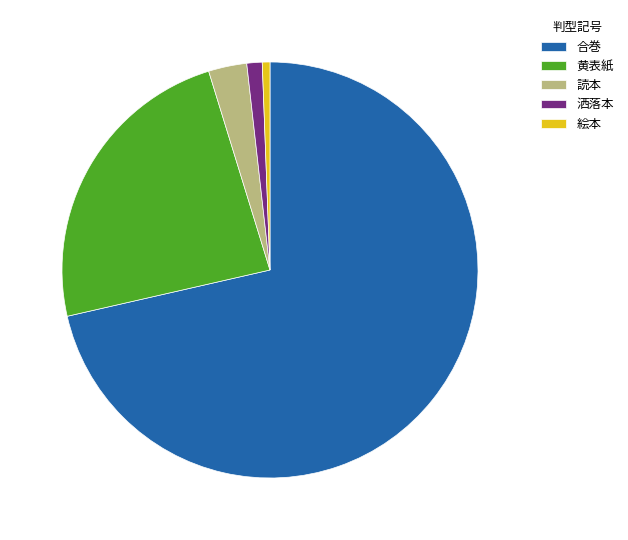

What is the smallest slice in the pie chart?

絵本